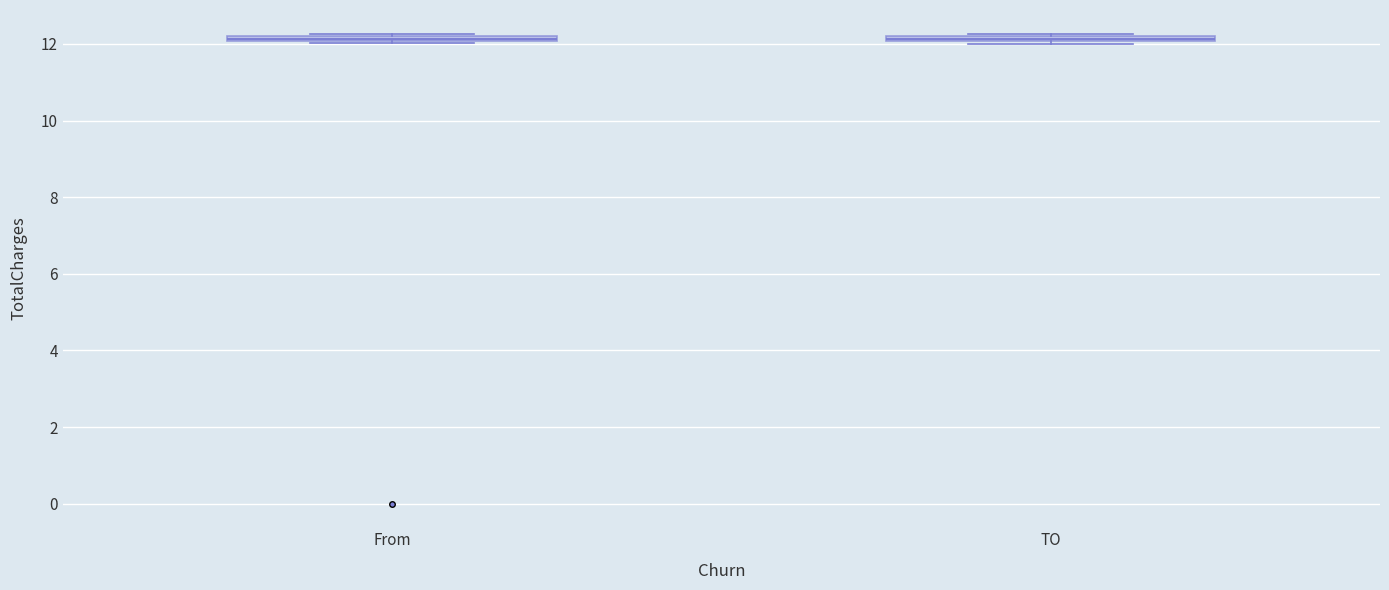

Where is the lower edge of the box for From on the y-axis? The values are not printed on the chart, so give them approximately, as read against the axis.

12.0